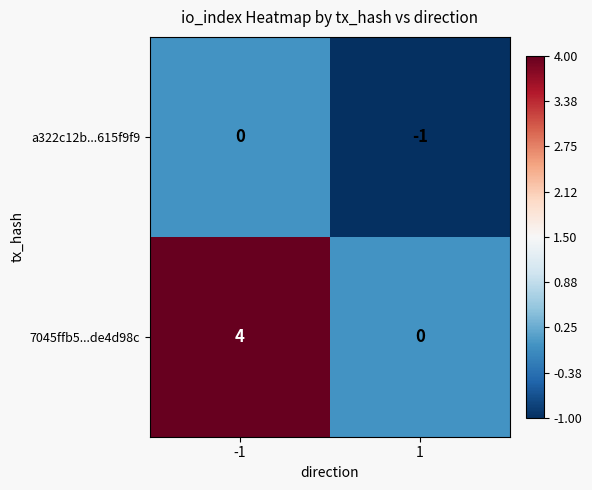

What is the sum of the 7045ffb5...de4d98c values at 1 and -1?

4